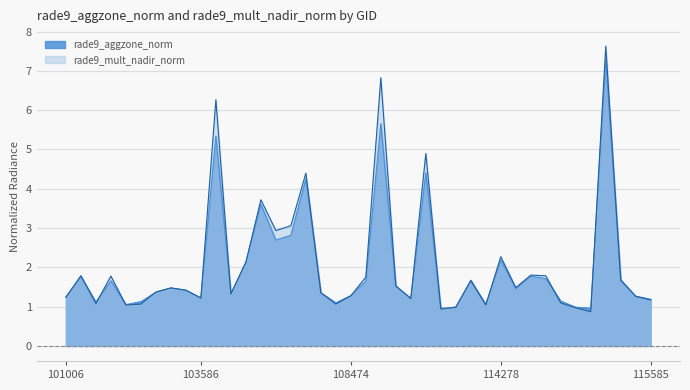

Rank the series by their maximum value, from lowest to highest.

rade9_aggzone_norm, rade9_mult_nadir_norm